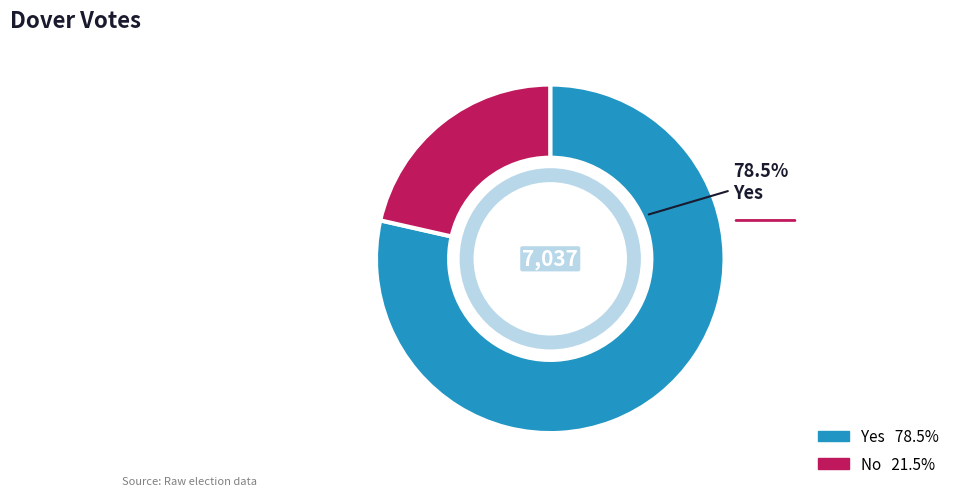

Is there any slice that represents more than half of the pie?

Yes